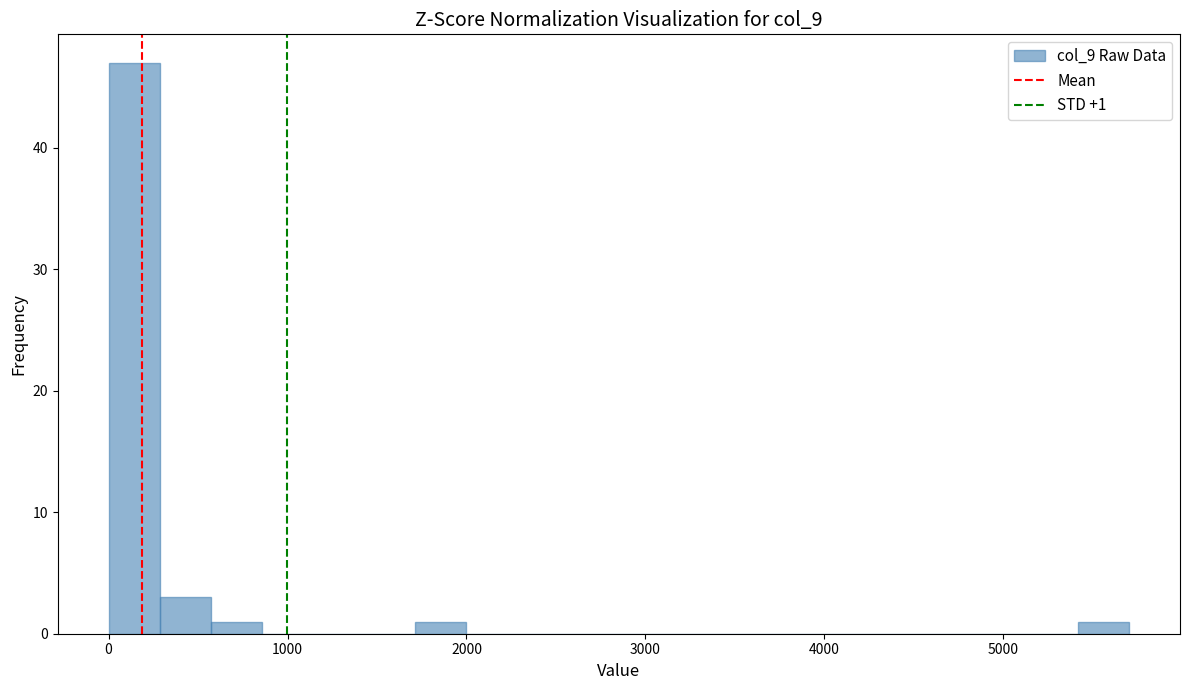

Around what value on the x-axis is the tallest bar? Give the approximate position of its centre, as read against the axis.

100